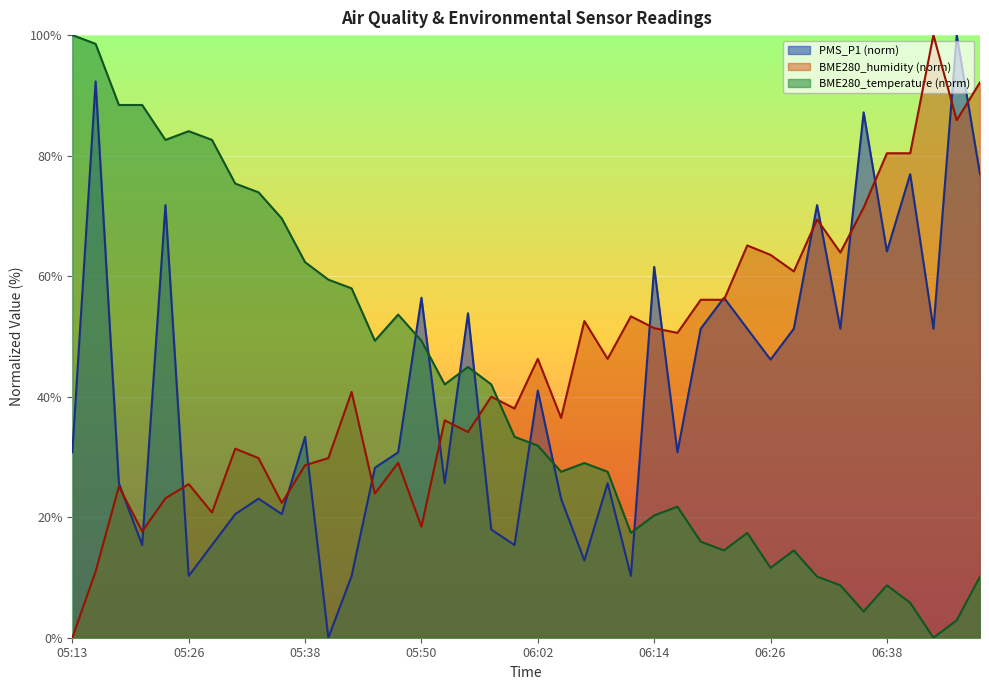

What is the difference between the PMS_P1 values at 06:24 and 05:28?

35.9